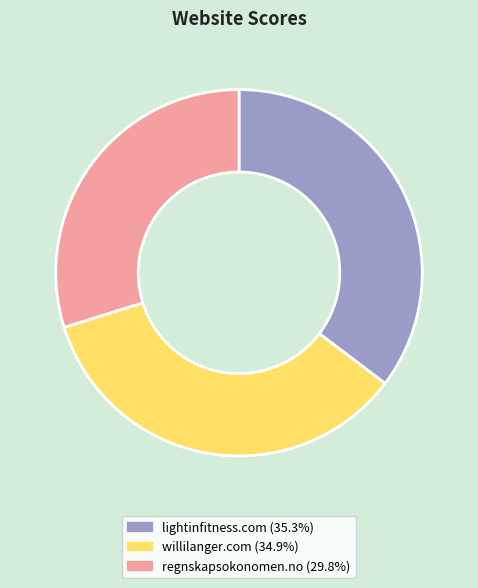

Does lightinfitness.com represent more than half of the total?

No